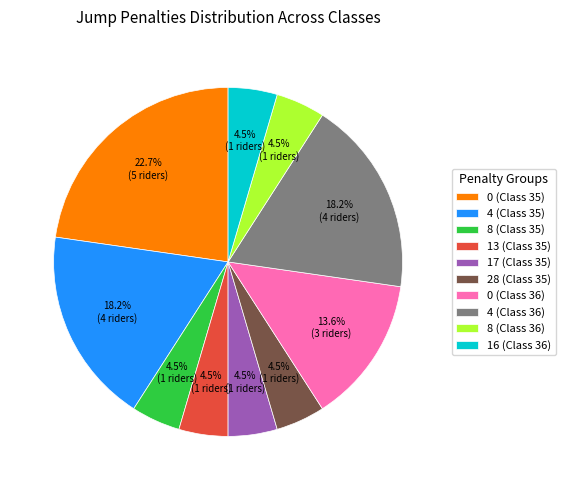

Count the number of slices in the pie.

10